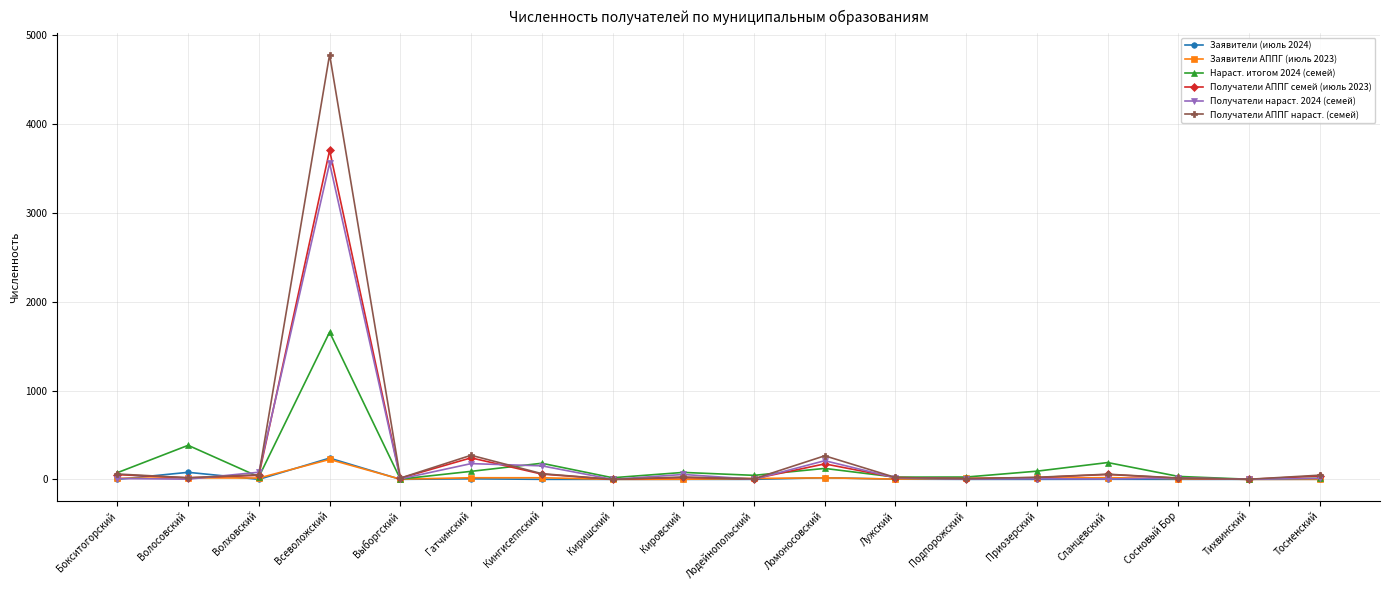

What is the value of the Получатели АППГ семей (июль 2023) point at the 10th from the left?

6